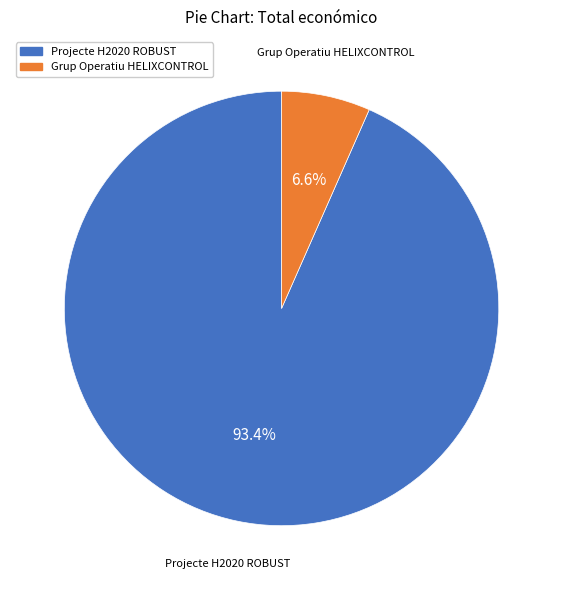

Combined, what portion of the pie is Projecte H2020 ROBUST and Grup Operatiu HELIXCONTROL?

100.0%